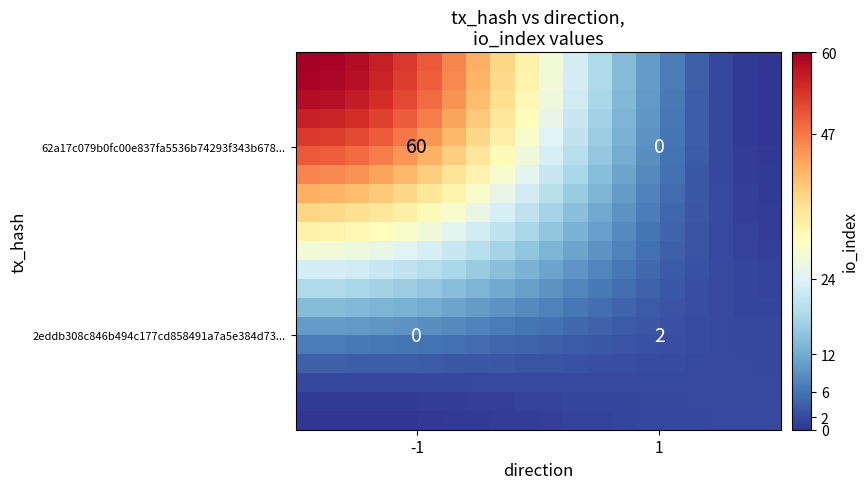

What is the maximum value shown in the chart?

60.0